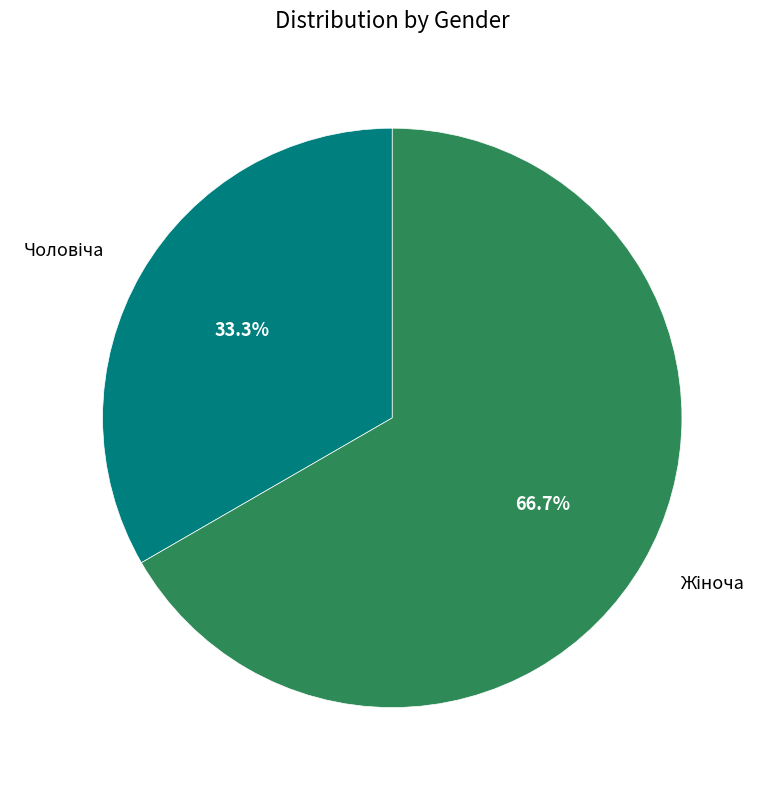

Is there any slice that represents more than half of the pie?

Yes